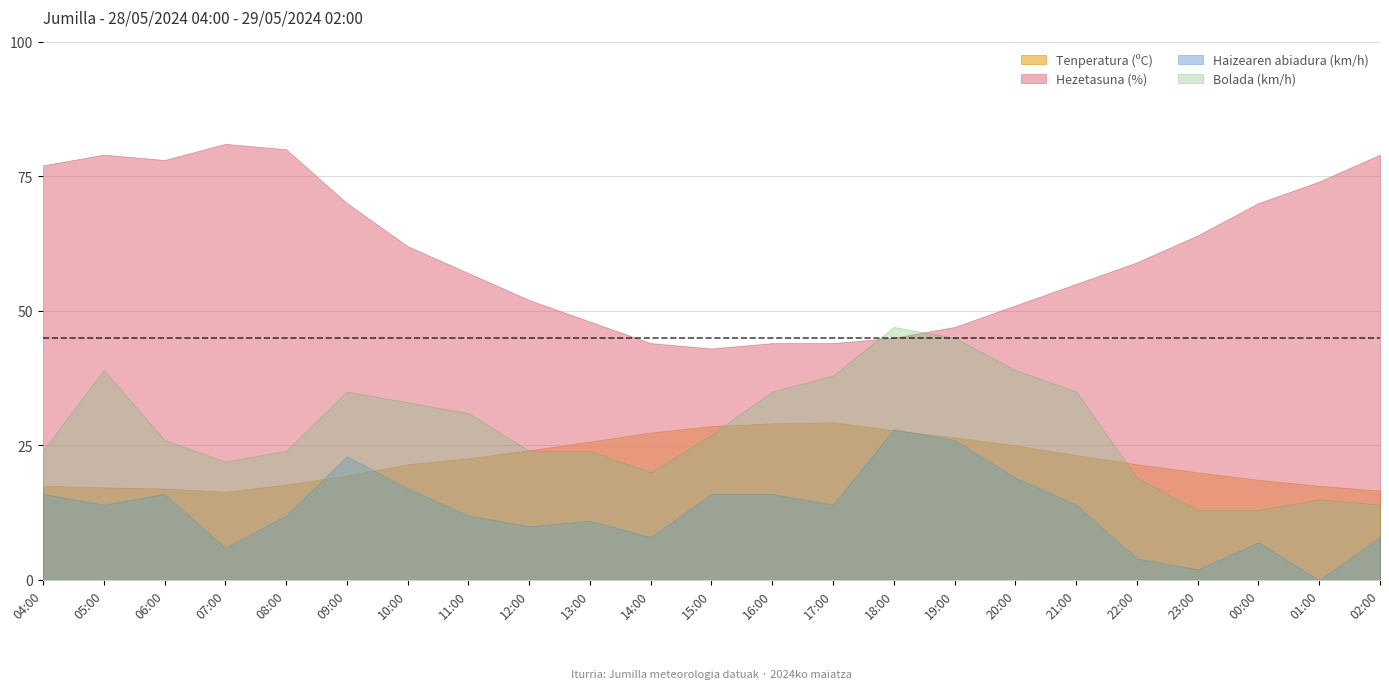

True or false: Haizearen abiadura (km/h) has a value of 14.0 at 21:00.

True